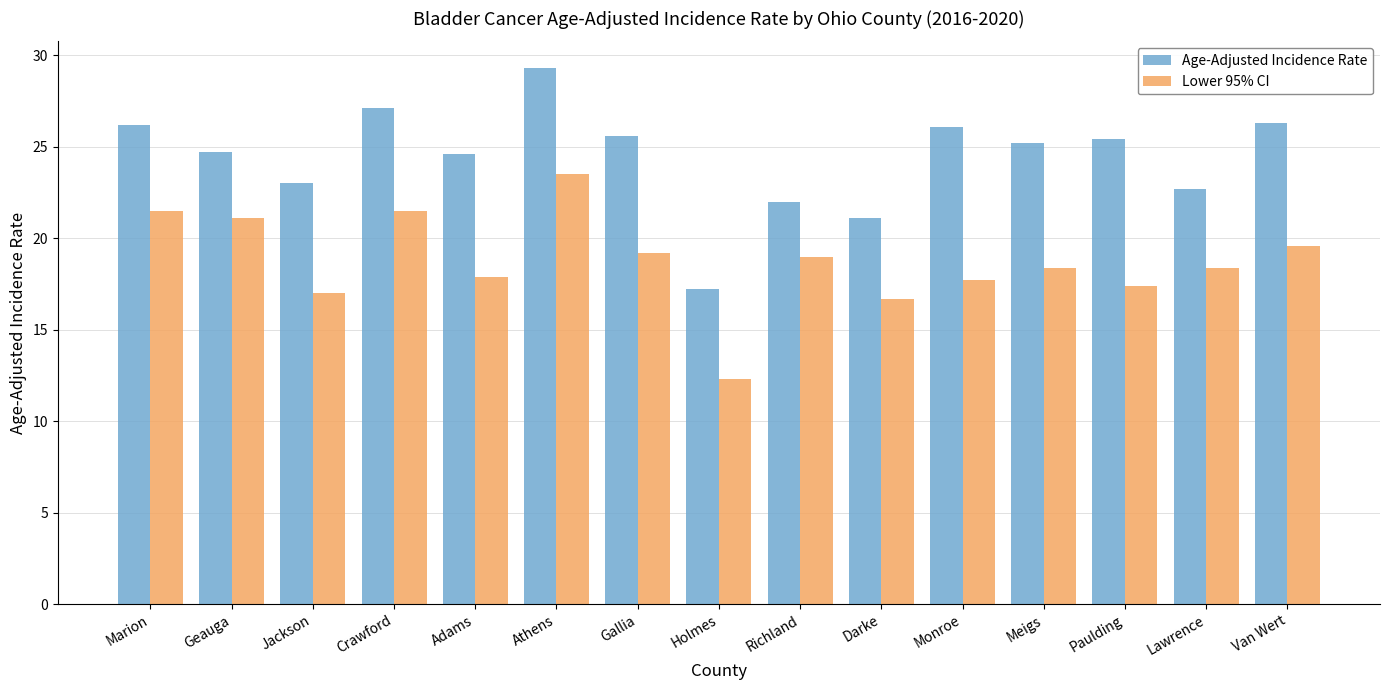

How many values in the Age-Adjusted Incidence Rate series exceed 25?

8